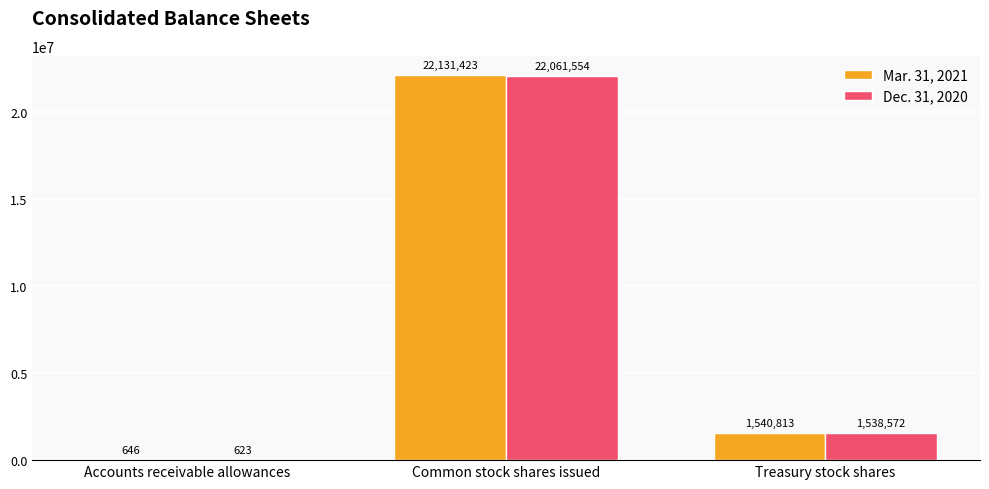

Count the number of data series in this chart.

2